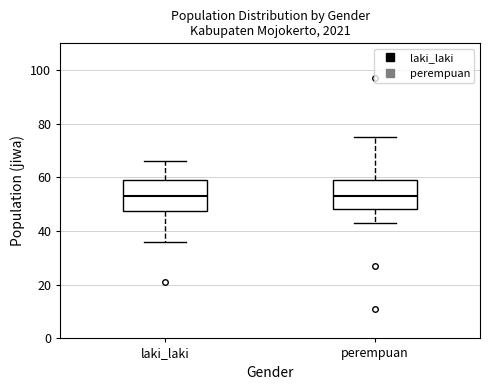

Where is the upper edge of the box for laki_laki on the y-axis? The values are not printed on the chart, so give them approximately, as read against the axis.

60